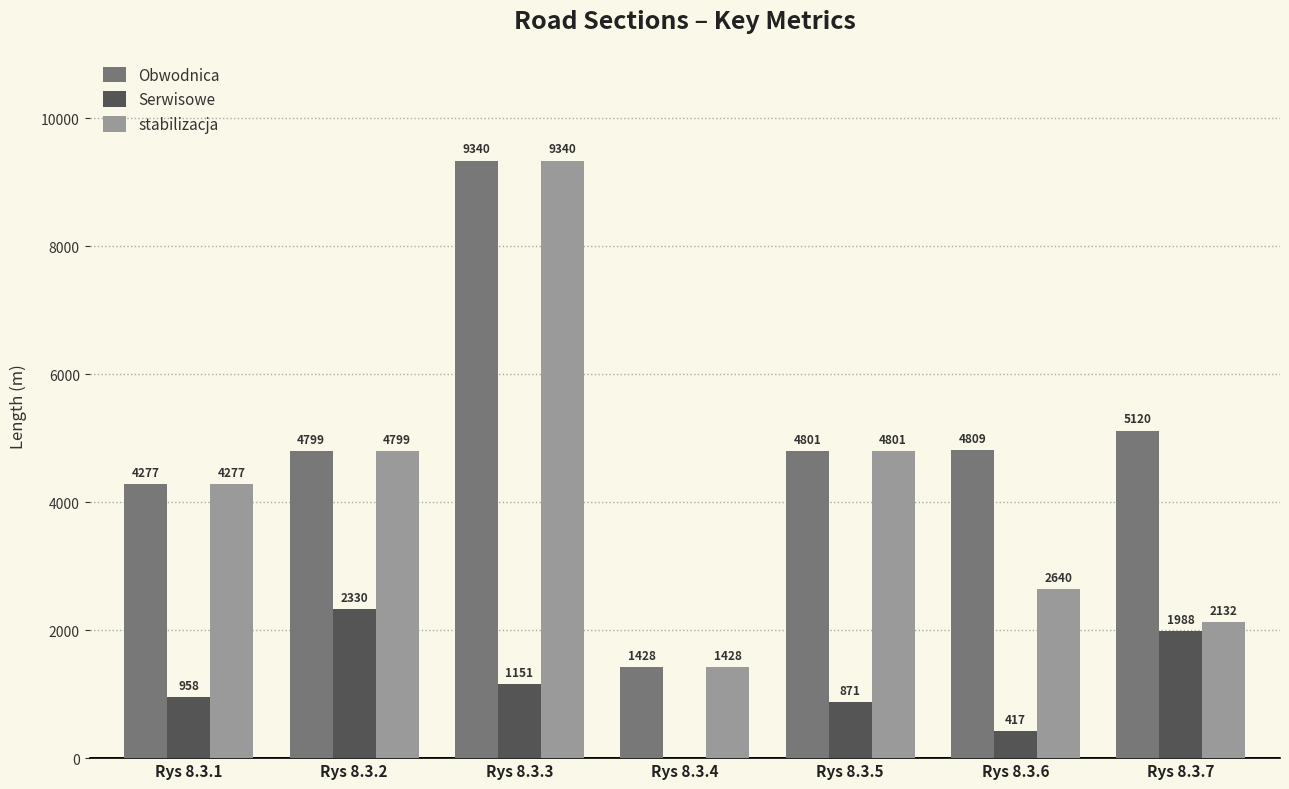

What is the maximum value for stabilizacja?

9340.0